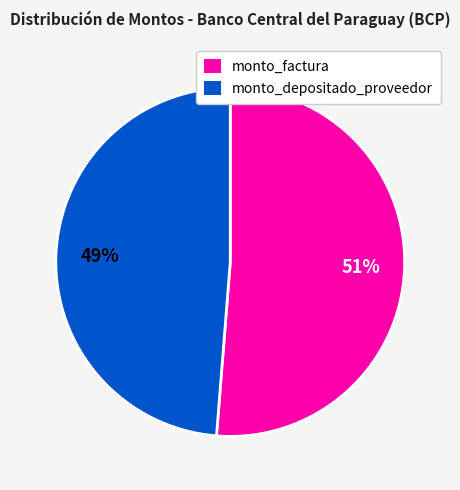

The monto_factura slice represents 51% of the pie. True or false?

True